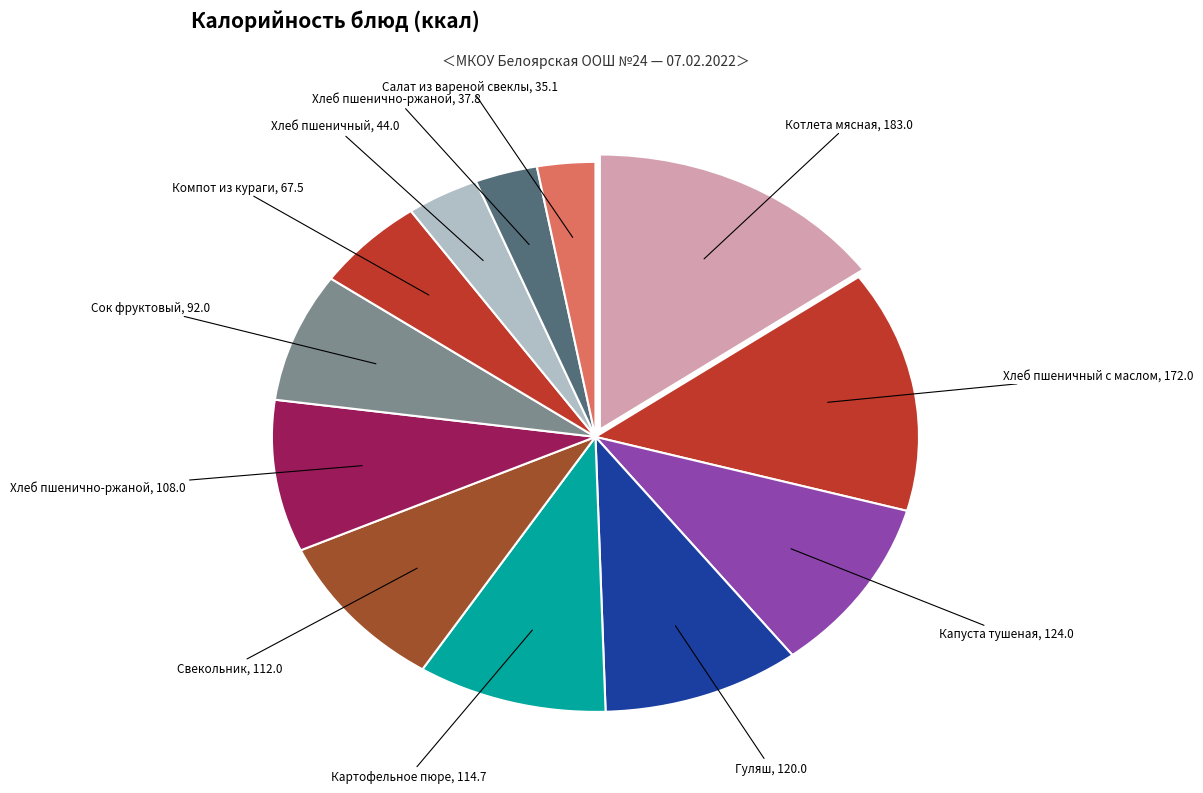

Rank the categories by value from highest to lowest.

Котлета мясная, Хлеб пшеничный с маслом, Капуста тушеная, Гуляш, Картофельное пюре, Свекольник, Хлеб пшенично-ржаной (завтрак), Сок фруктовый, Компот из кураги, Хлеб пшеничный (обед), Хлеб пшенично-ржаной (обед), Салат из вареной свеклы